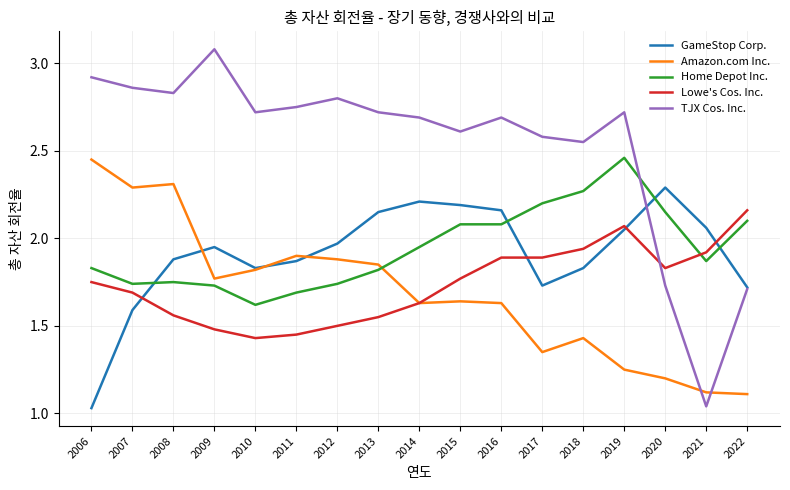

Which category has the highest value in the Home Depot Inc. series?

2019